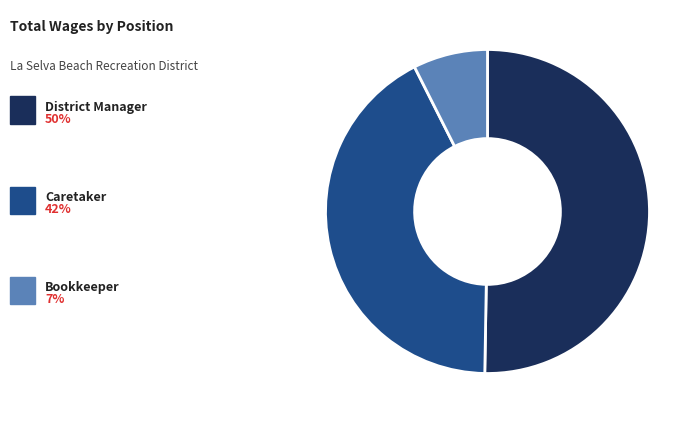

Is there any slice that represents more than half of the pie?

Yes